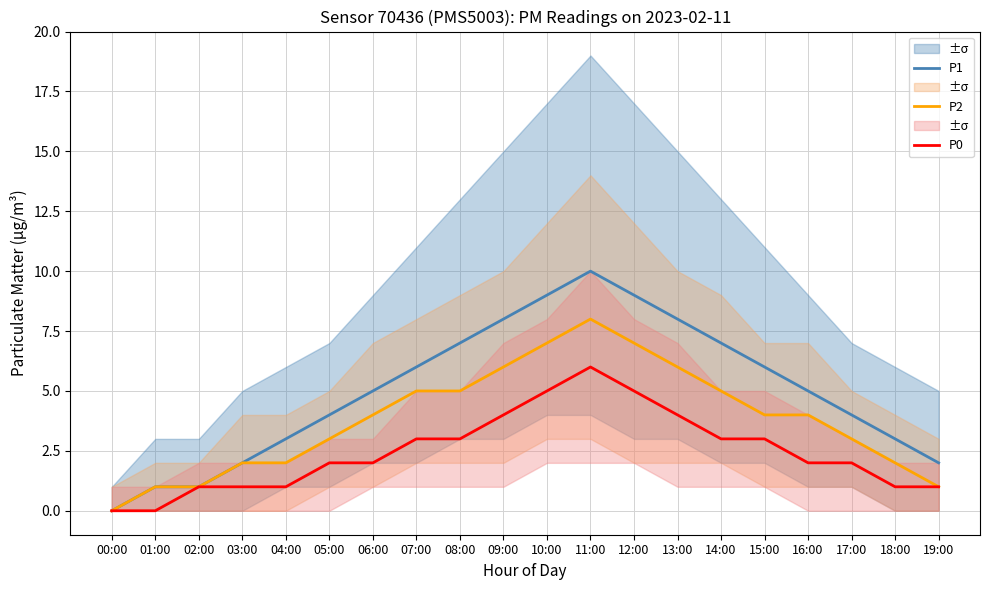

What is the average value of the P0 series?

2